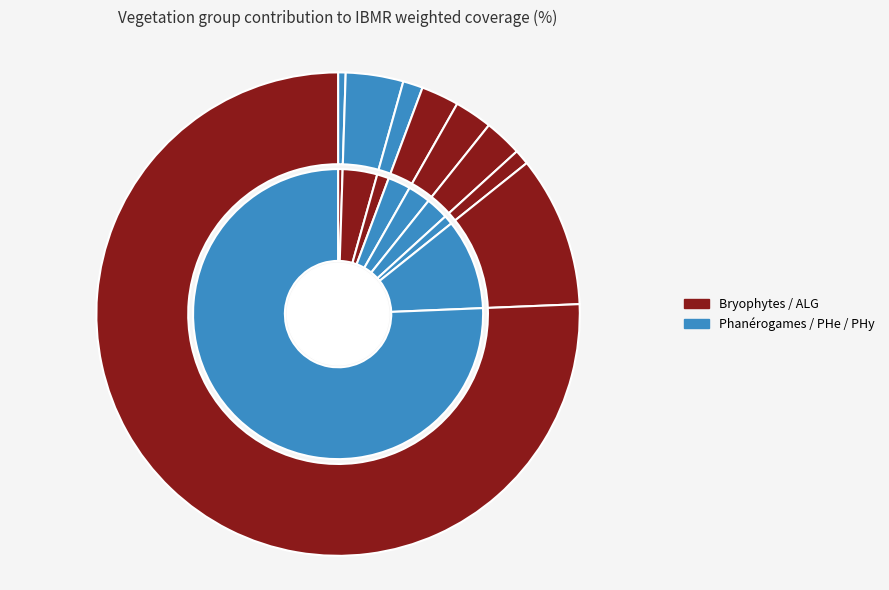

Which has a higher value, PHe (Carex) or PHy?

PHe (Carex)